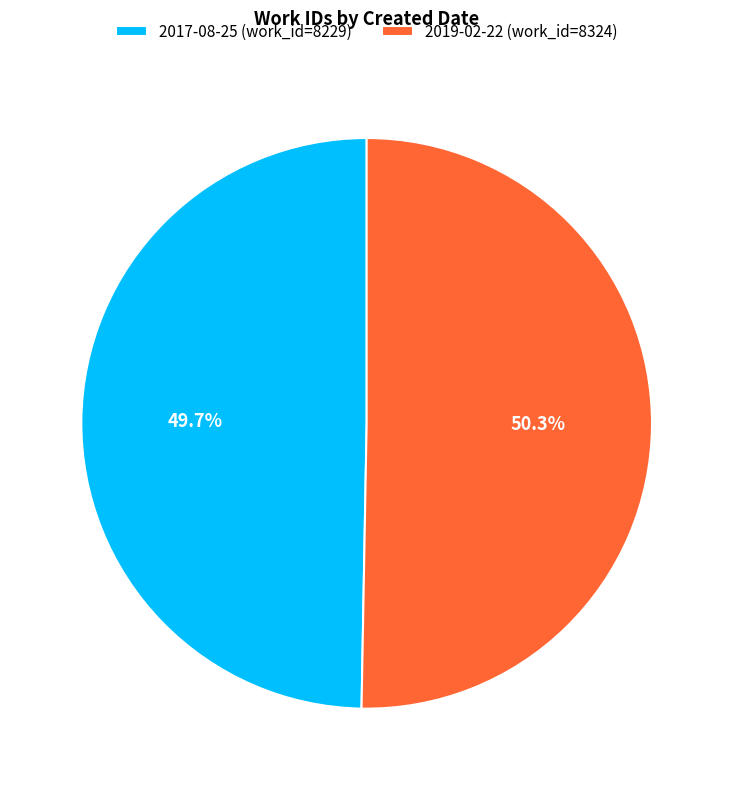

How many segments does this pie chart have?

2